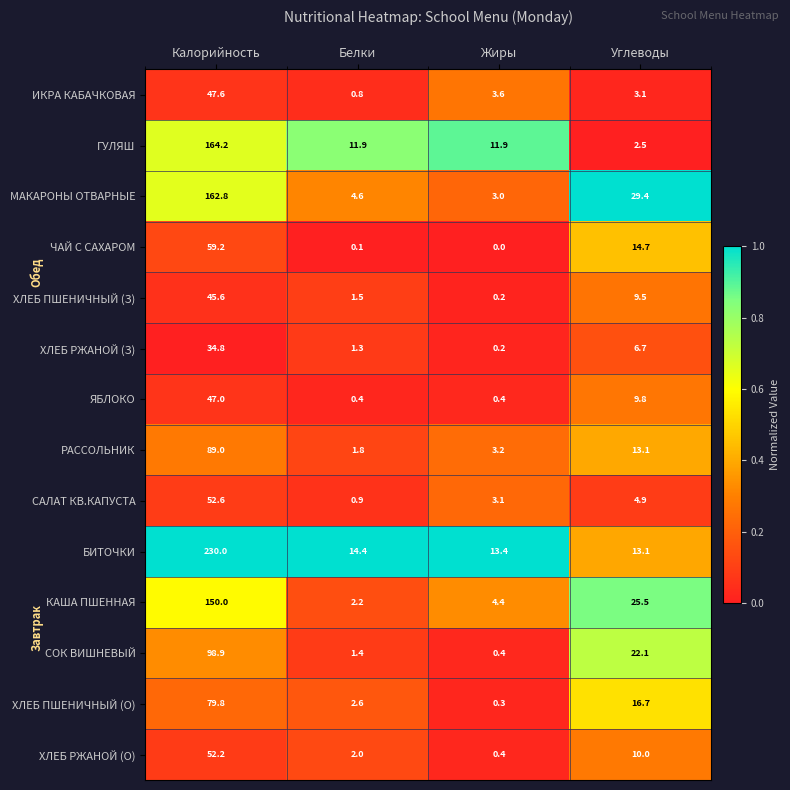

What is the difference between the ЯБЛОКО values at Жиры and Калорийность?

46.6